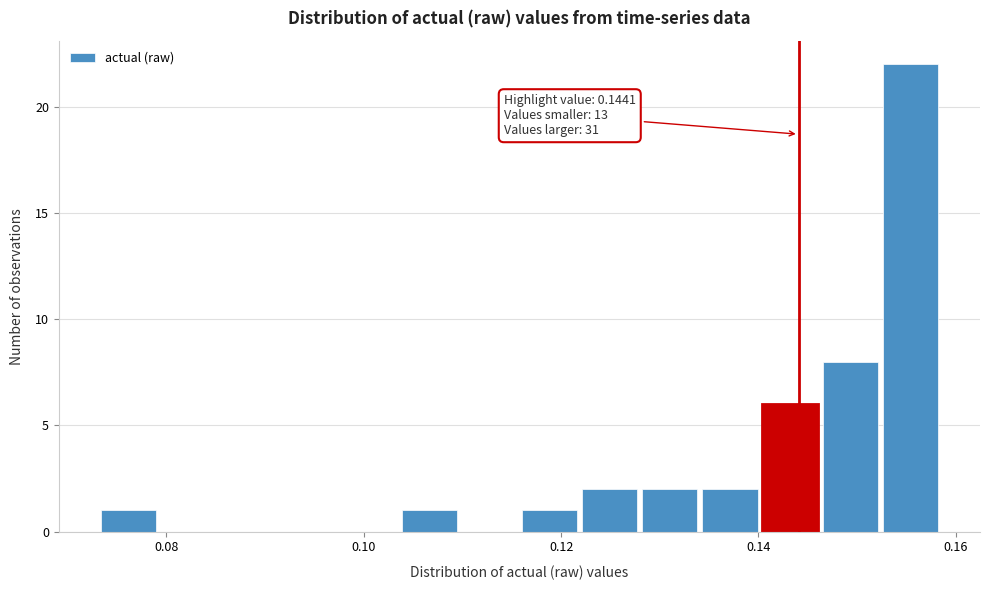

Around what value on the x-axis is the tallest bar? Give the approximate position of its centre, as read against the axis.

0.156